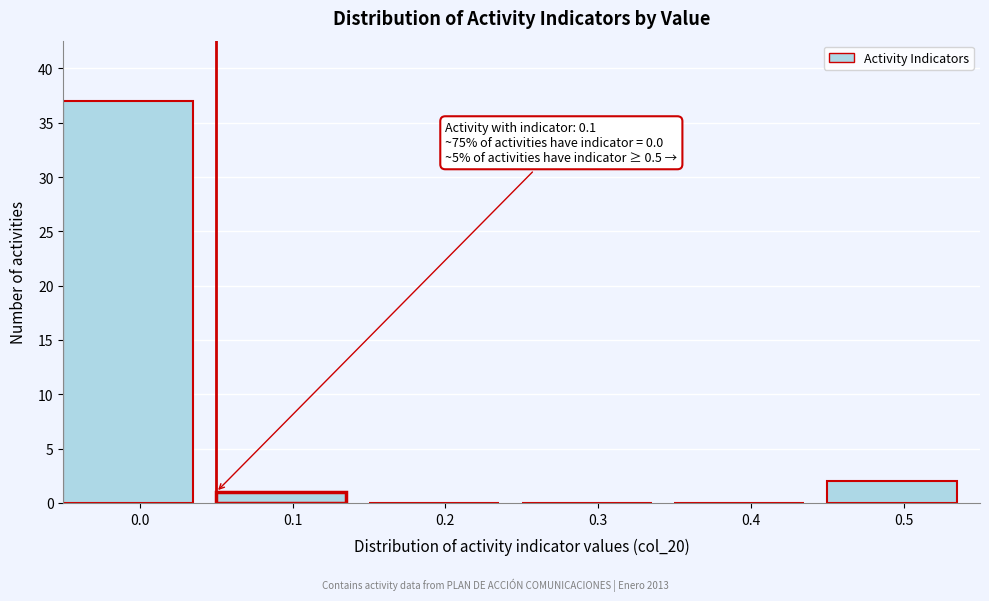

Reading left to right, what are all the values shown in this chart?

0.0=37	0.1=1	0.2=0	0.3=0	0.4=0	0.5=2